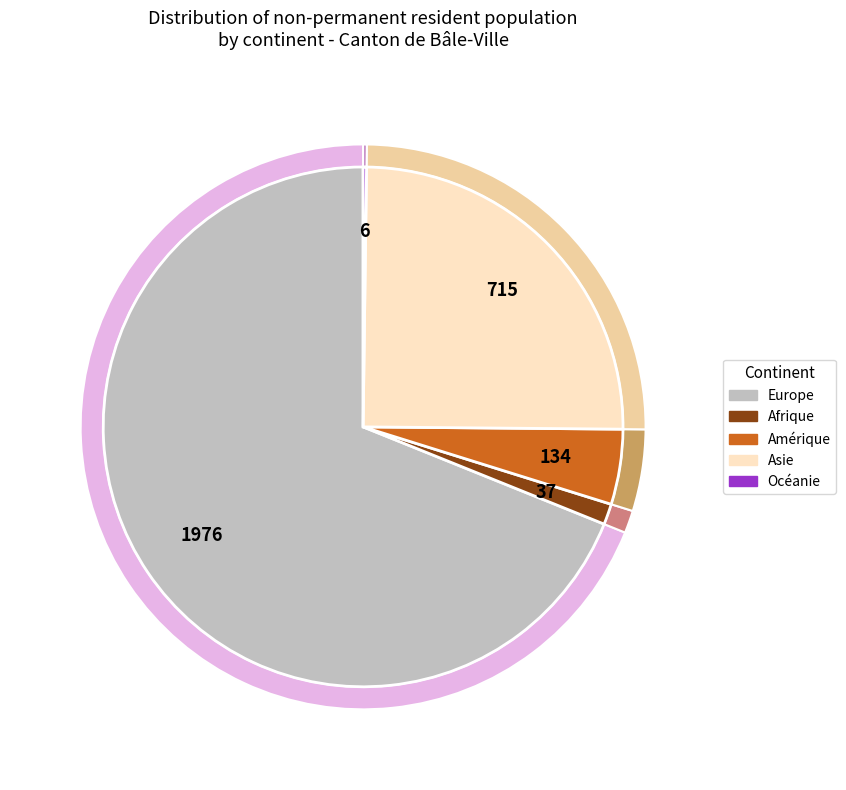

What percentage is the Amérique slice, to the nearest percent?

5%